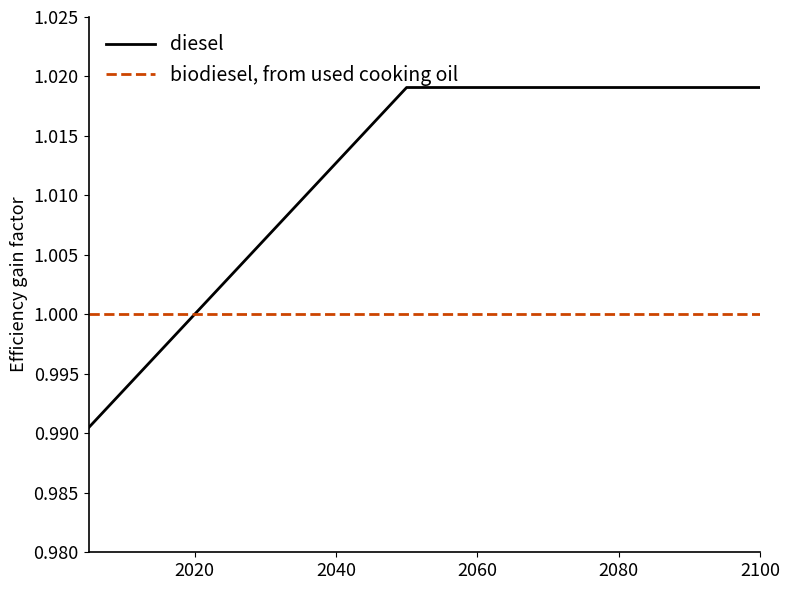

List the series in order of their overall mean, lowest first.

biodiesel, from used cooking oil, diesel